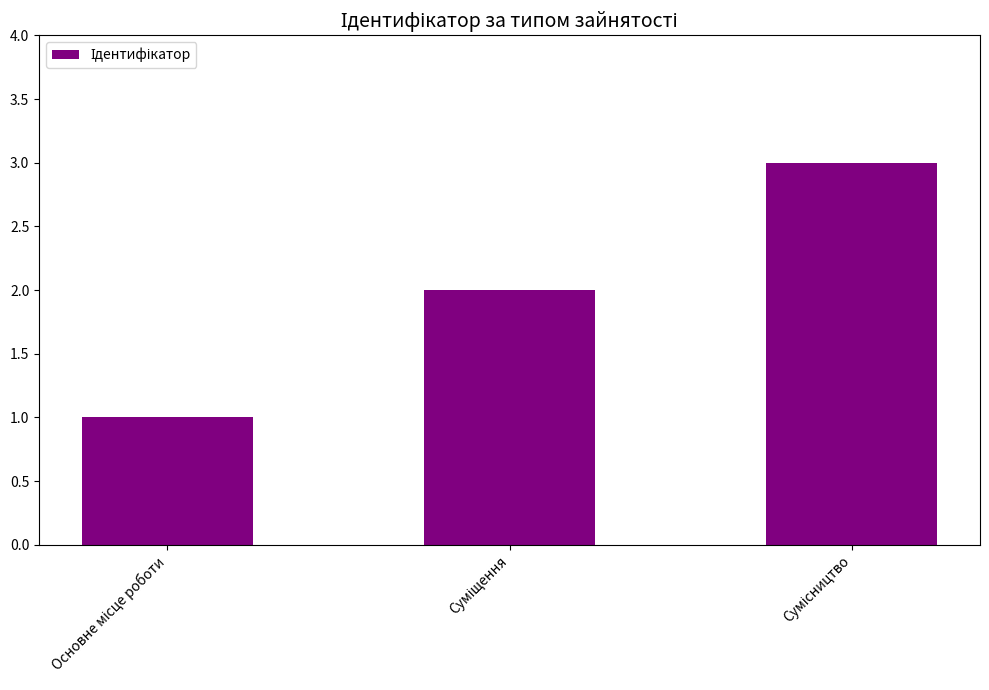

What is the maximum value shown in the chart?

3